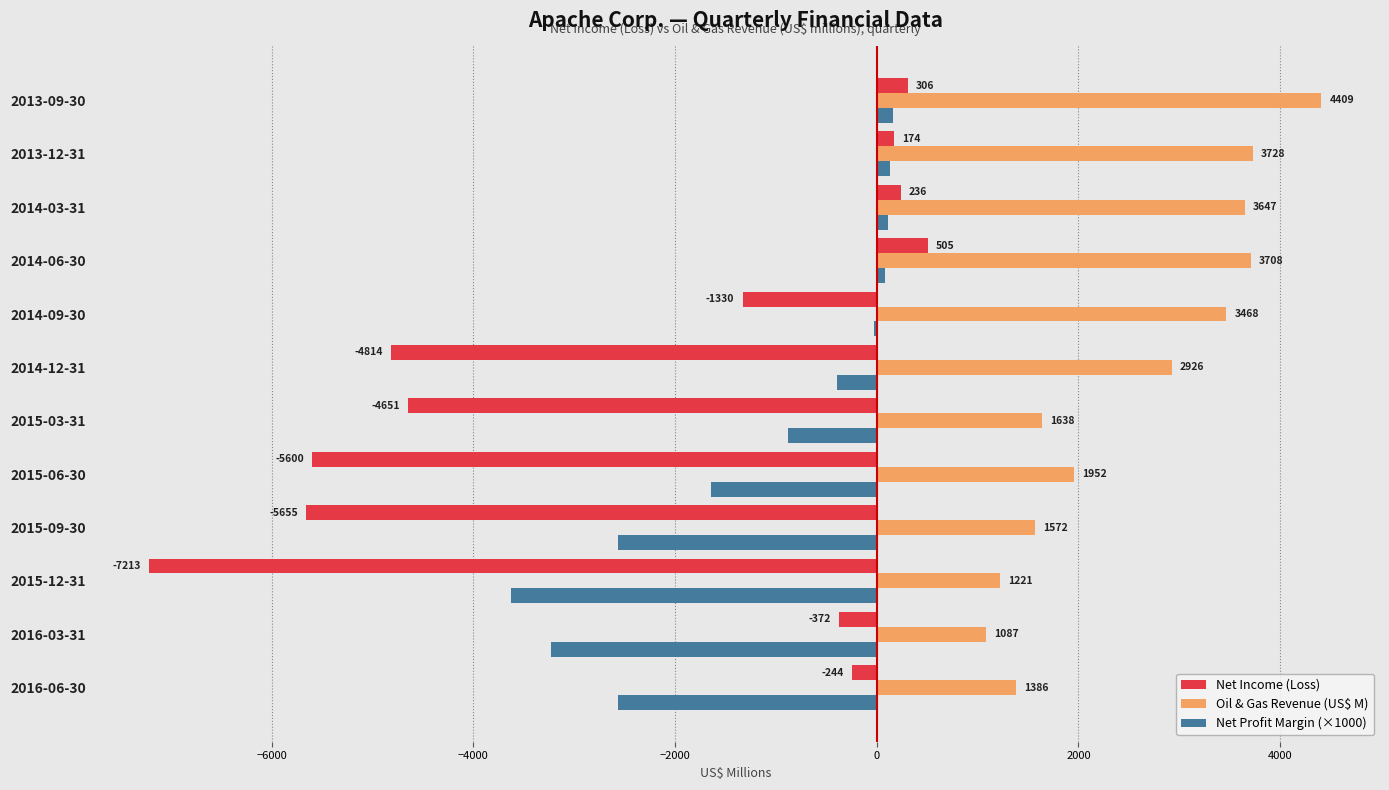

Between 2016-06-30 and 2015-06-30, which series saw the biggest shift?

Net Income (Loss)